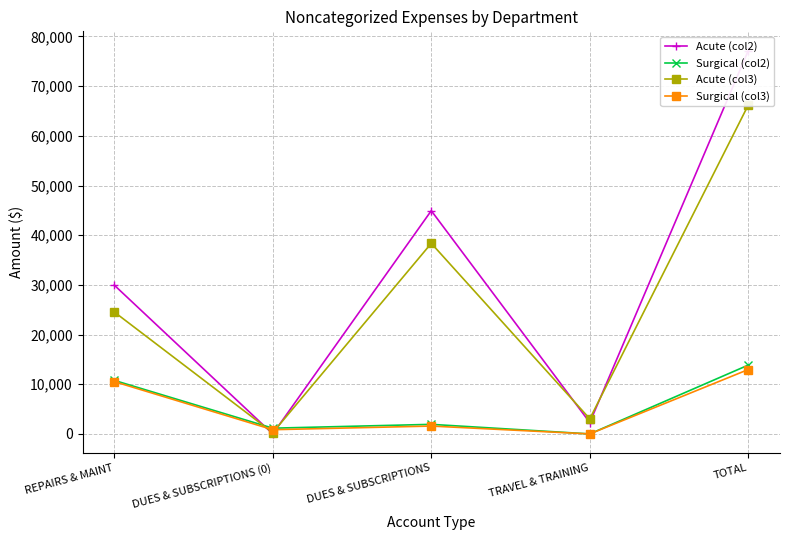

Rank the series by their maximum value, from highest to lowest.

Acute (col2), Acute (col3), Surgical (col2), Surgical (col3)